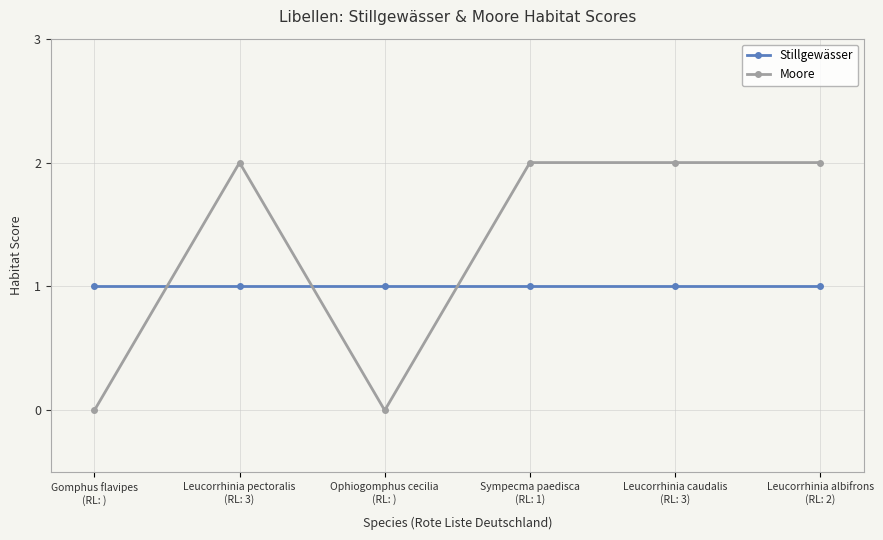

Which series has the largest range (max minus min)?

Moore